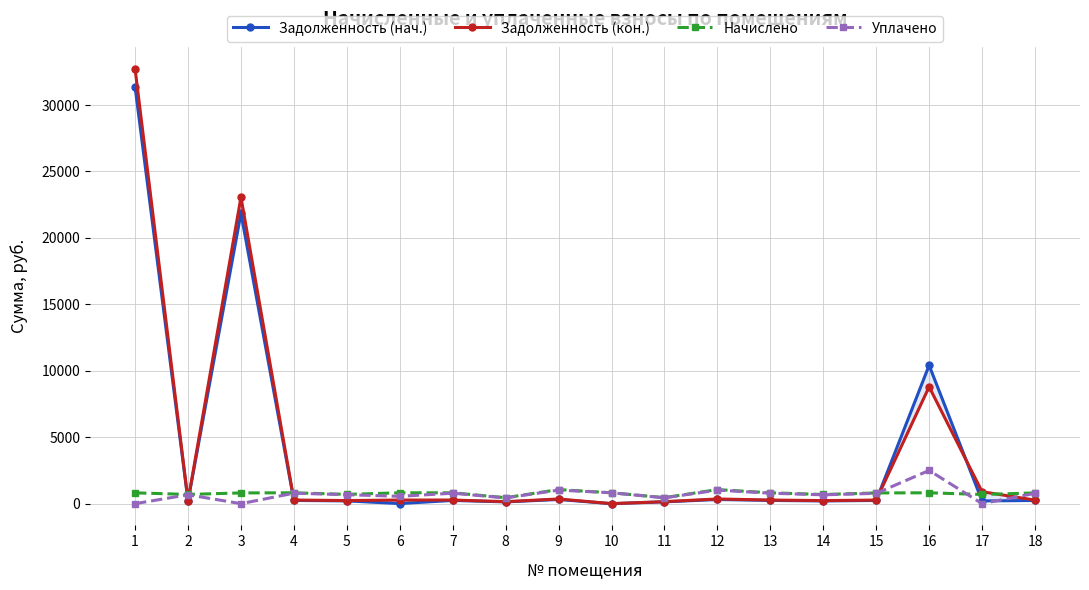

Is the value of Начислено at 9 greater than the value of Задолженность (кон.) at 15?

Yes